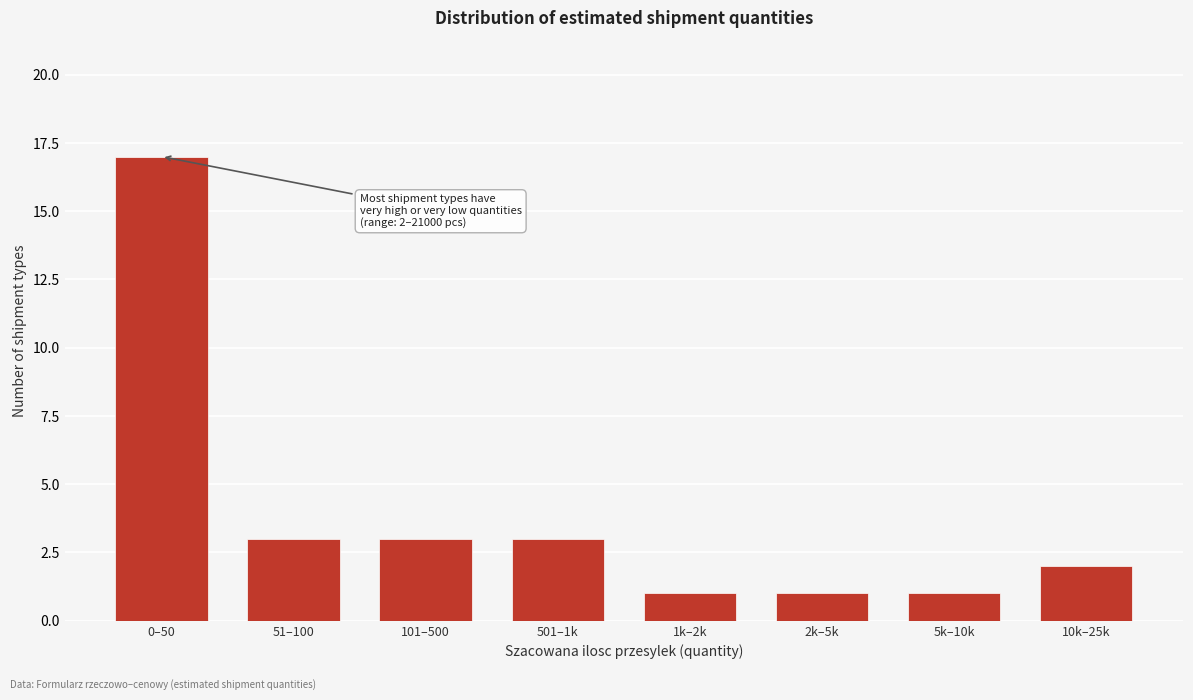

Reading left to right, extract all data points from this chart.

17	3	3	3	1	1	1	2